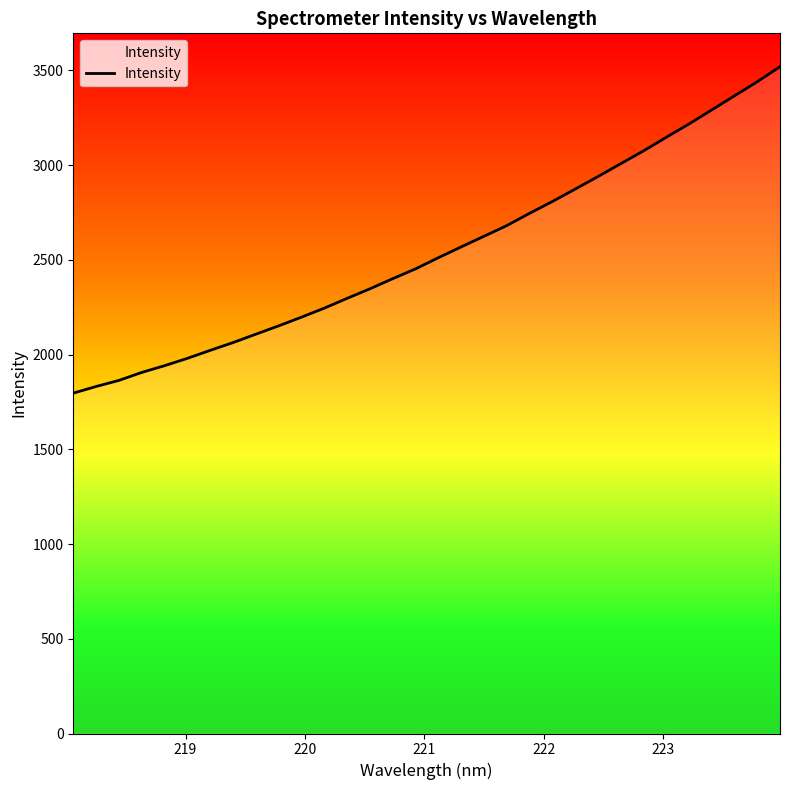

What is the maximum value shown in the chart?

3519.6